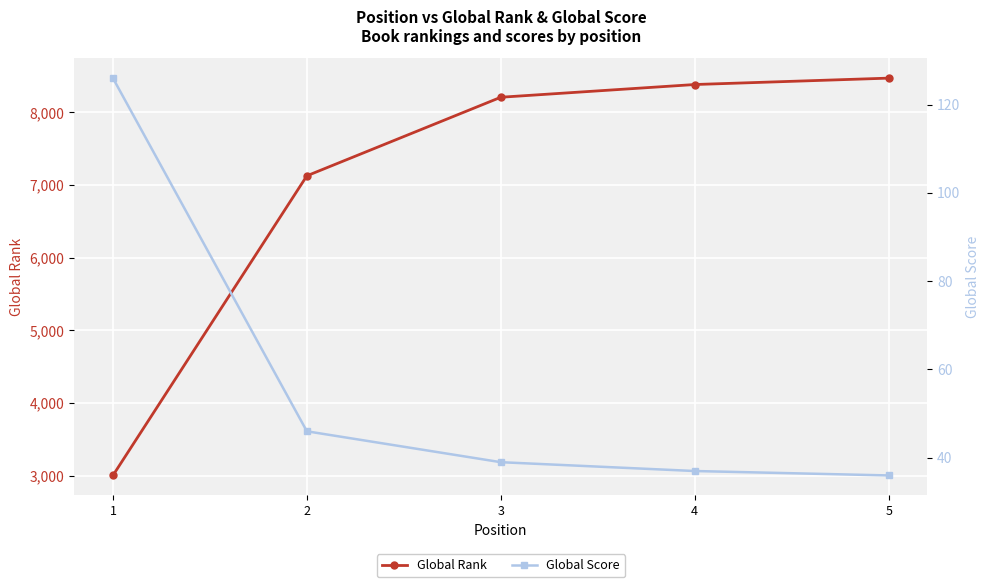

At which label does Global Score first exceed 39?

1